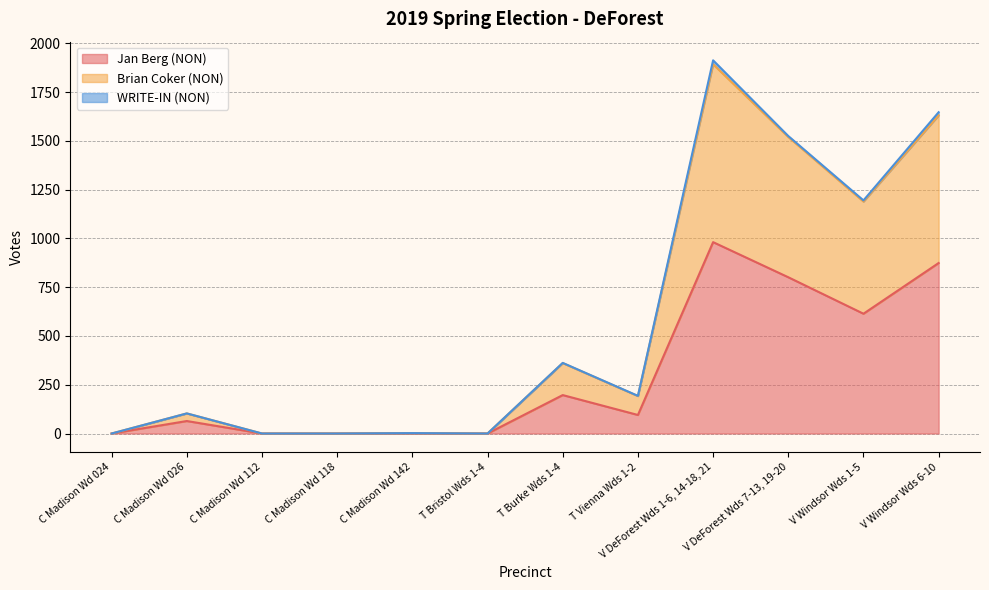

What position from the right is C Madison Wd 118?

9